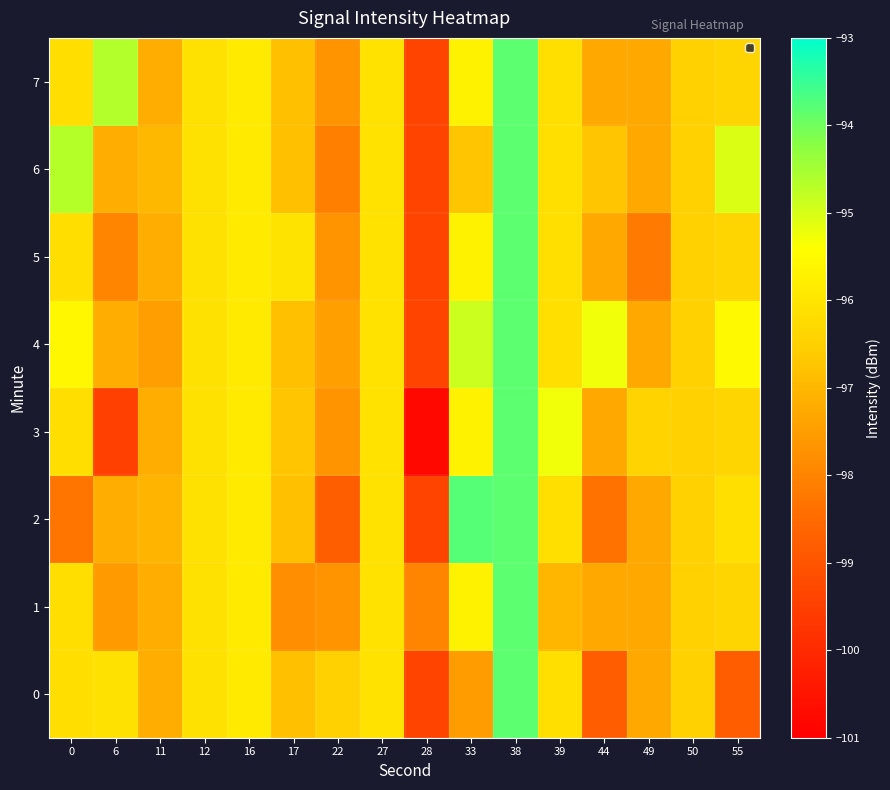

Reading left to right, transcribe all the data shown in this chart.

0: 0=-96.2	6=-96.1	11=-97.2	12=-96.1	16=-95.9	17=-96.8	22=-96.5	27=-96.1	28=-99.4	33=-97.5	38=-93.8	39=-96.1	44=-98.8	49=-97.3	50=-96.5	55=-98.8
1: 0=-96.2	6=-97.6	11=-97.2	12=-96.1	16=-95.9	17=-97.8	22=-97.7	27=-96.1	28=-98.0	33=-95.7	38=-93.8	39=-97.0	44=-97.3	49=-97.3	50=-96.5	55=-96.4
2: 0=-98.3	6=-97.2	11=-97.0	12=-96.1	16=-95.9	17=-96.8	22=-98.8	27=-96.1	28=-99.4	33=-93.8	38=-93.8	39=-96.1	44=-98.4	49=-97.3	50=-96.5	55=-96.1
3: 0=-96.2	6=-99.5	11=-97.2	12=-96.1	16=-95.9	17=-96.7	22=-97.7	27=-96.1	28=-100.8	33=-95.7	38=-93.8	39=-95.3	44=-97.3	49=-96.4	50=-96.5	55=-96.4
4: 0=-95.6	6=-97.2	11=-97.5	12=-96.1	16=-95.9	17=-96.8	22=-97.5	27=-96.1	28=-99.4	33=-94.9	38=-93.8	39=-96.1	44=-95.3	49=-97.3	50=-96.5	55=-95.5
5: 0=-96.2	6=-98.0	11=-97.2	12=-96.1	16=-95.9	17=-96.0	22=-97.7	27=-96.1	28=-99.4	33=-95.7	38=-93.8	39=-96.1	44=-97.3	49=-98.2	50=-96.5	55=-96.4
6: 0=-94.7	6=-97.2	11=-97.0	12=-96.1	16=-95.9	17=-96.8	22=-98.1	27=-96.1	28=-99.4	33=-96.7	38=-93.8	39=-96.1	44=-96.7	49=-97.3	50=-96.5	55=-95.0
7: 0=-96.2	6=-94.6	11=-97.2	12=-96.1	16=-95.9	17=-96.8	22=-97.7	27=-96.1	28=-99.4	33=-95.7	38=-93.8	39=-96.1	44=-97.3	49=-97.3	50=-96.5	55=-96.4